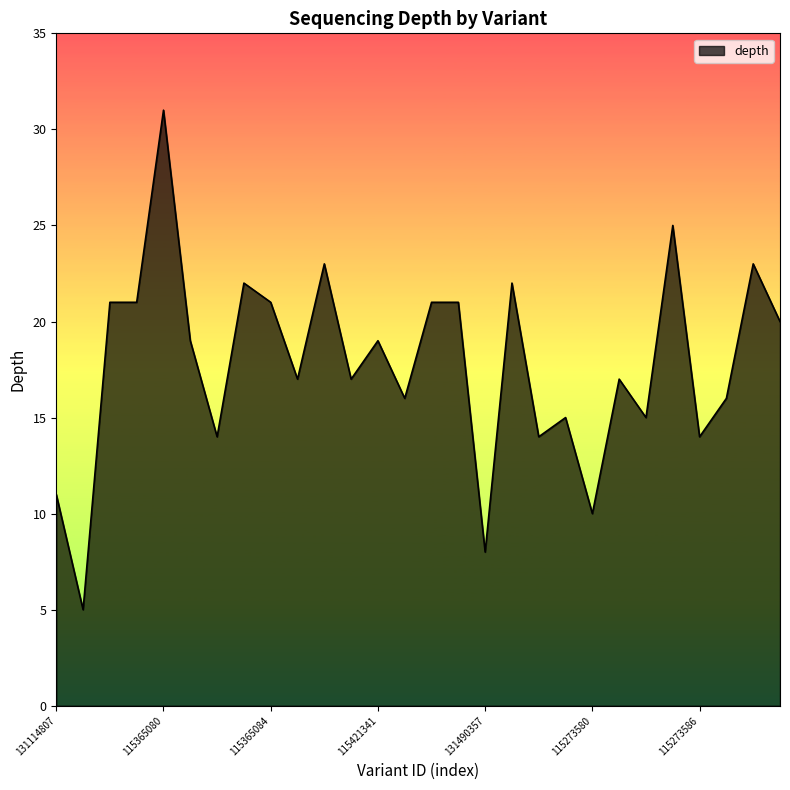

What is the maximum value shown in the chart?

31